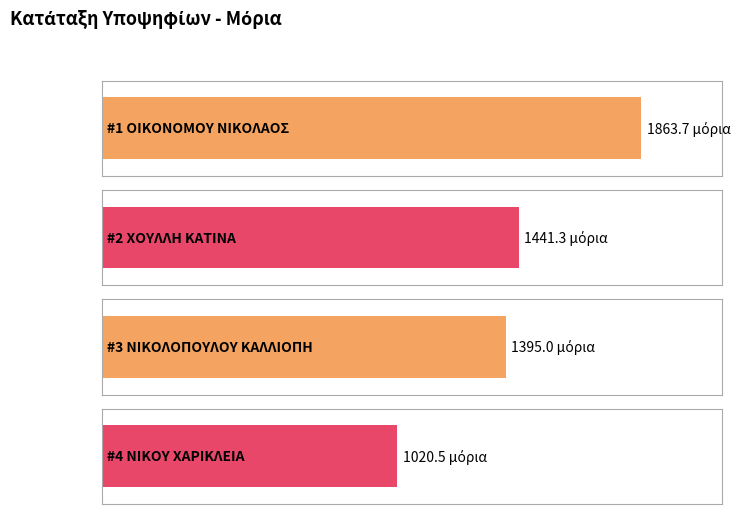

Reading left to right, what are all the values shown in this chart?

1863.7	1441.3	1395.0	1020.5